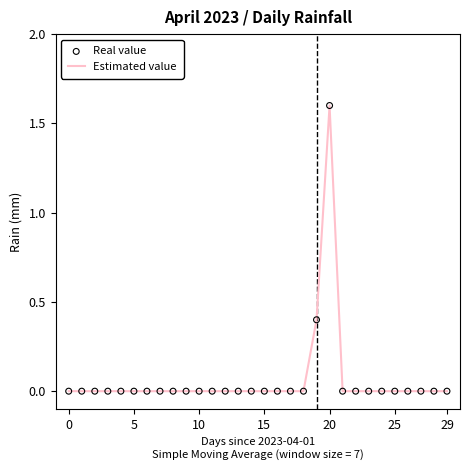

How many lines are shown in the chart?

1